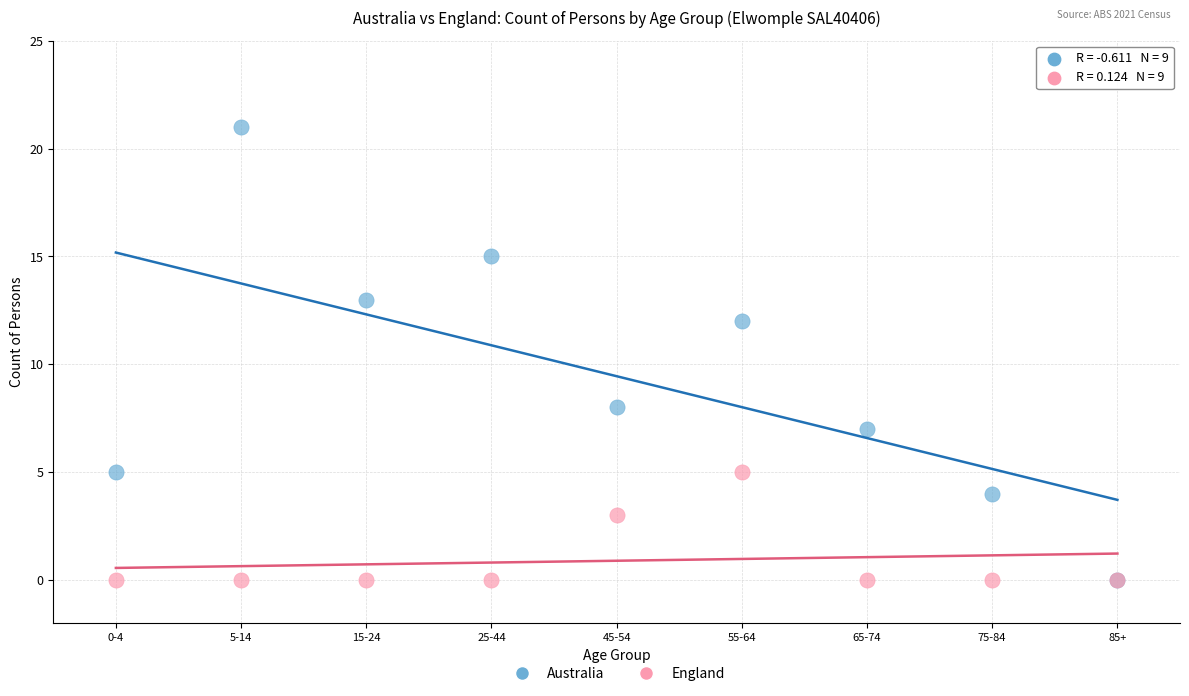

Which series reaches the maximum Y coordinate?

Australia